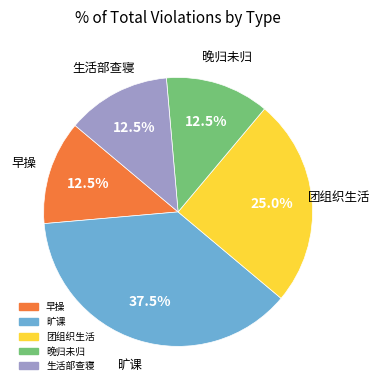

To the nearest percent, what portion does 团组织生活 represent?

25%